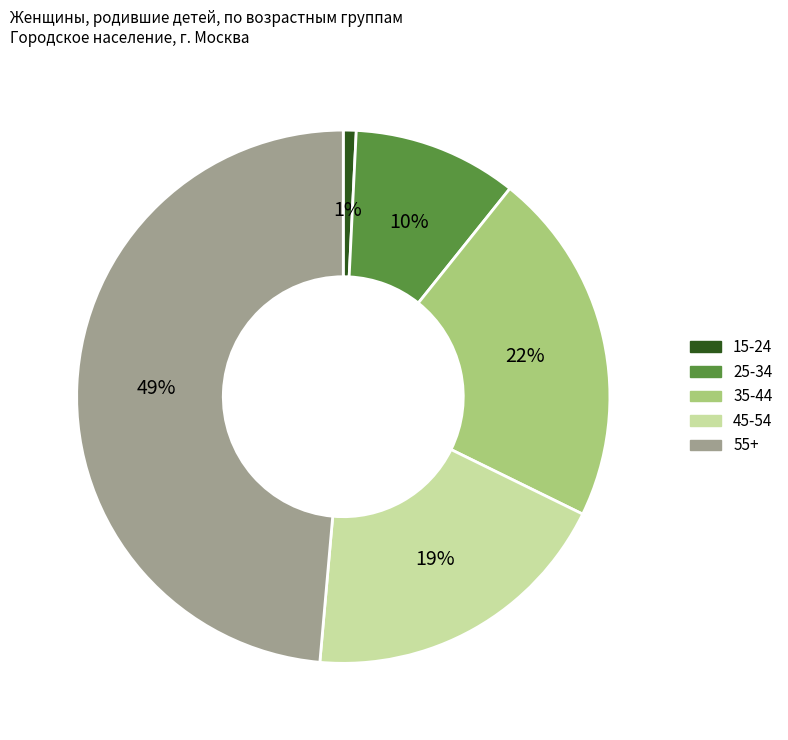

Is 15-24 the majority of the pie?

No